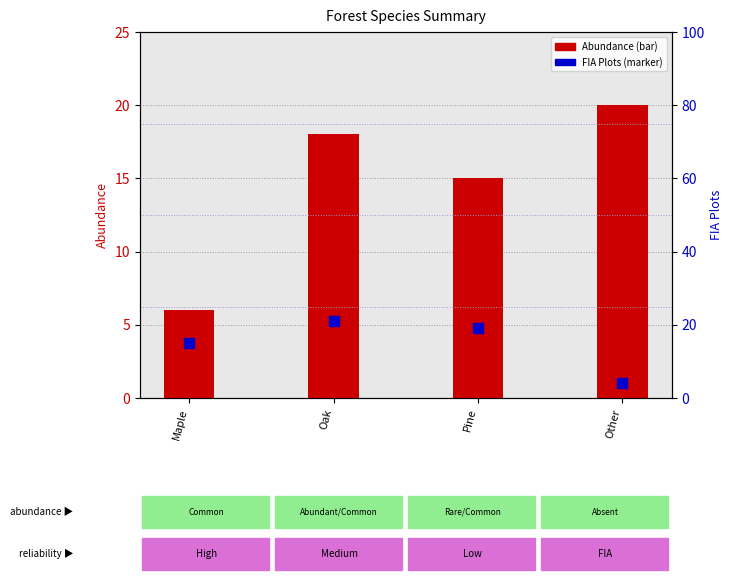

At how many categories does at least one series exceed 7?

4